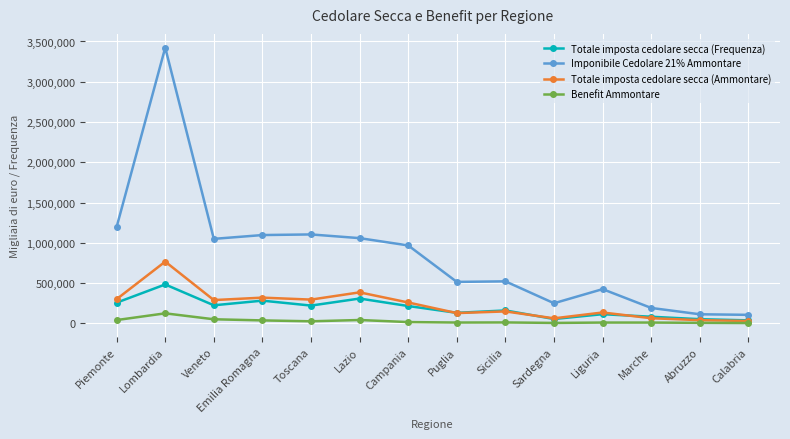

After their last crossing, which series has the higher values: Totale imposta cedolare secca (Frequenza) or Totale imposta cedolare secca (Ammontare)?

Totale imposta cedolare secca (Frequenza)